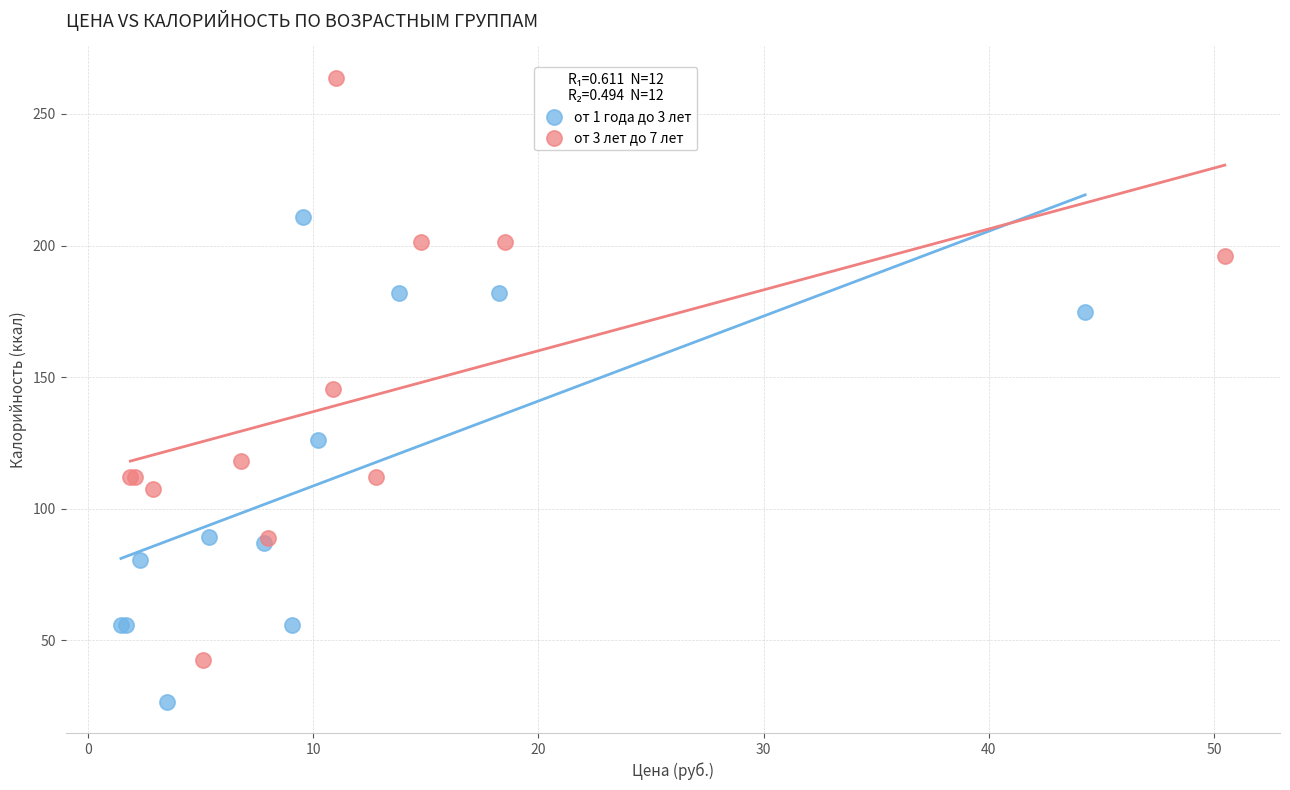

Which series reaches the minimum Y coordinate?

от 1 года до 3 лет